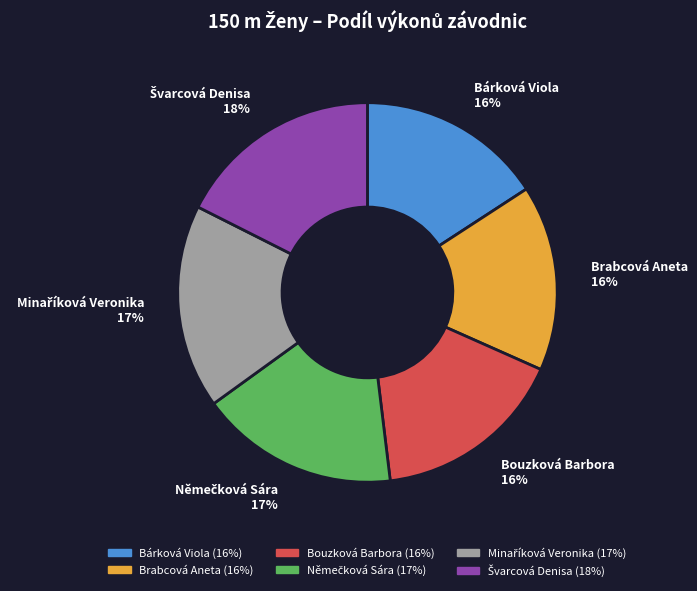

Approximately how many times larger is the value at Bouzková Barbora compared to Bárková Viola?

1.0